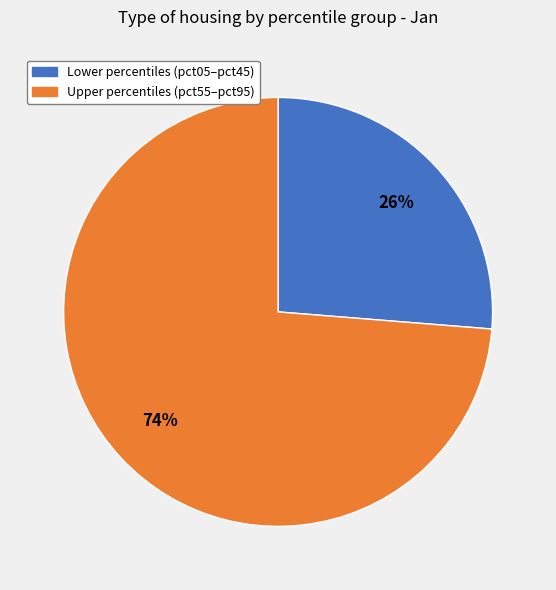

Count the number of slices in the pie.

2